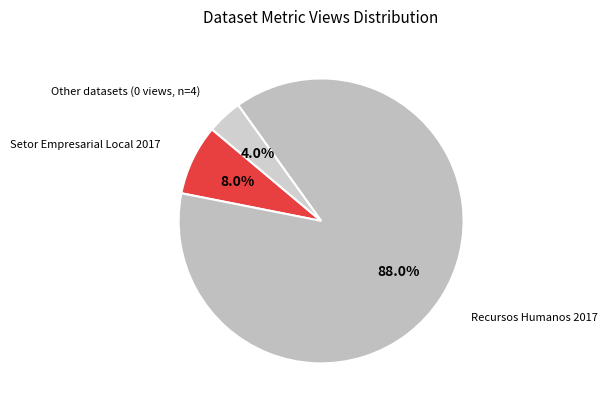

Approximately how many times larger is the value at Setor Empresarial Local 2017 compared to Other datasets (0 views, n=4)?

2.0